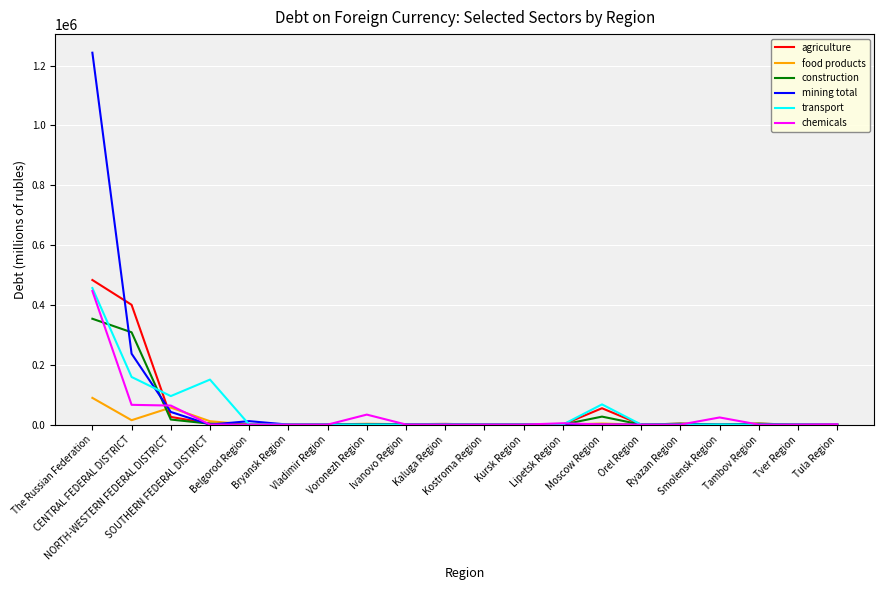

What are all the series names shown in the legend?

agriculture, food products, construction, mining total, transport, chemicals